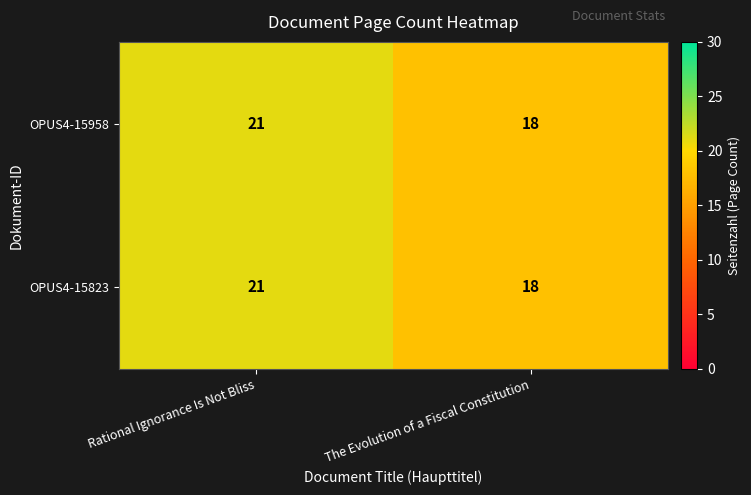

At how many categories does at least one series exceed 20?

1